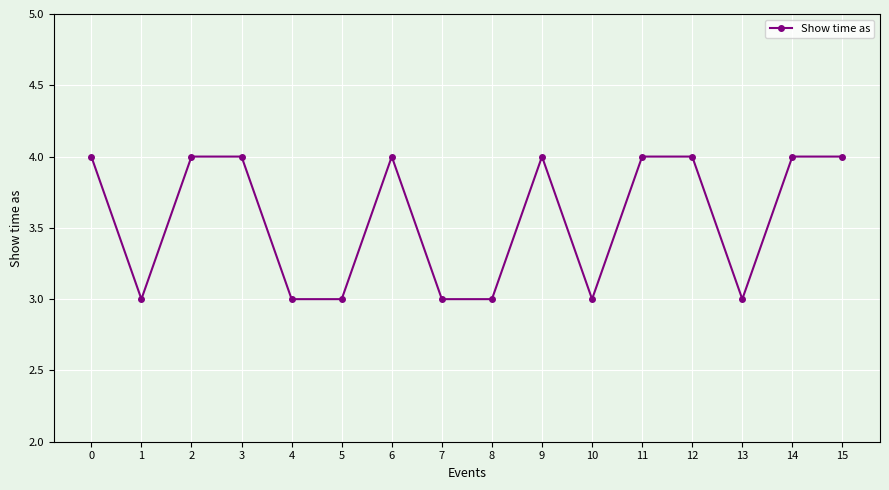

What is the value of the 16th point from the left?

4